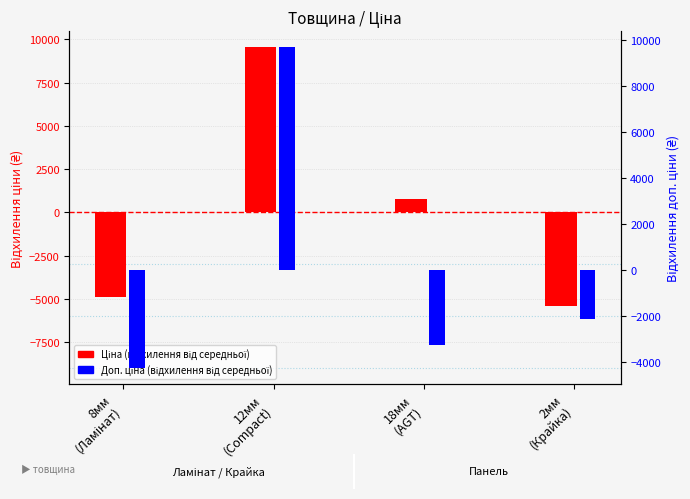

How many values in Доп. ціна (відхилення) are below zero?

3